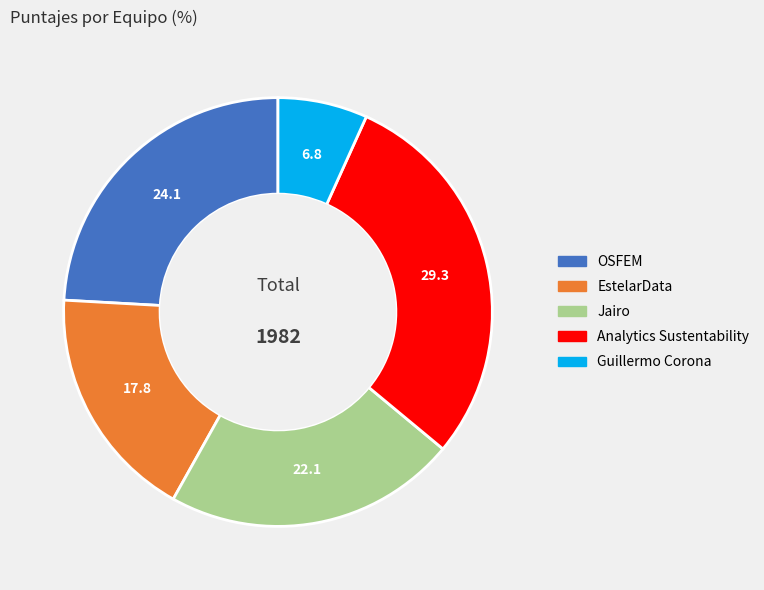

Is there any slice that represents more than half of the pie?

No